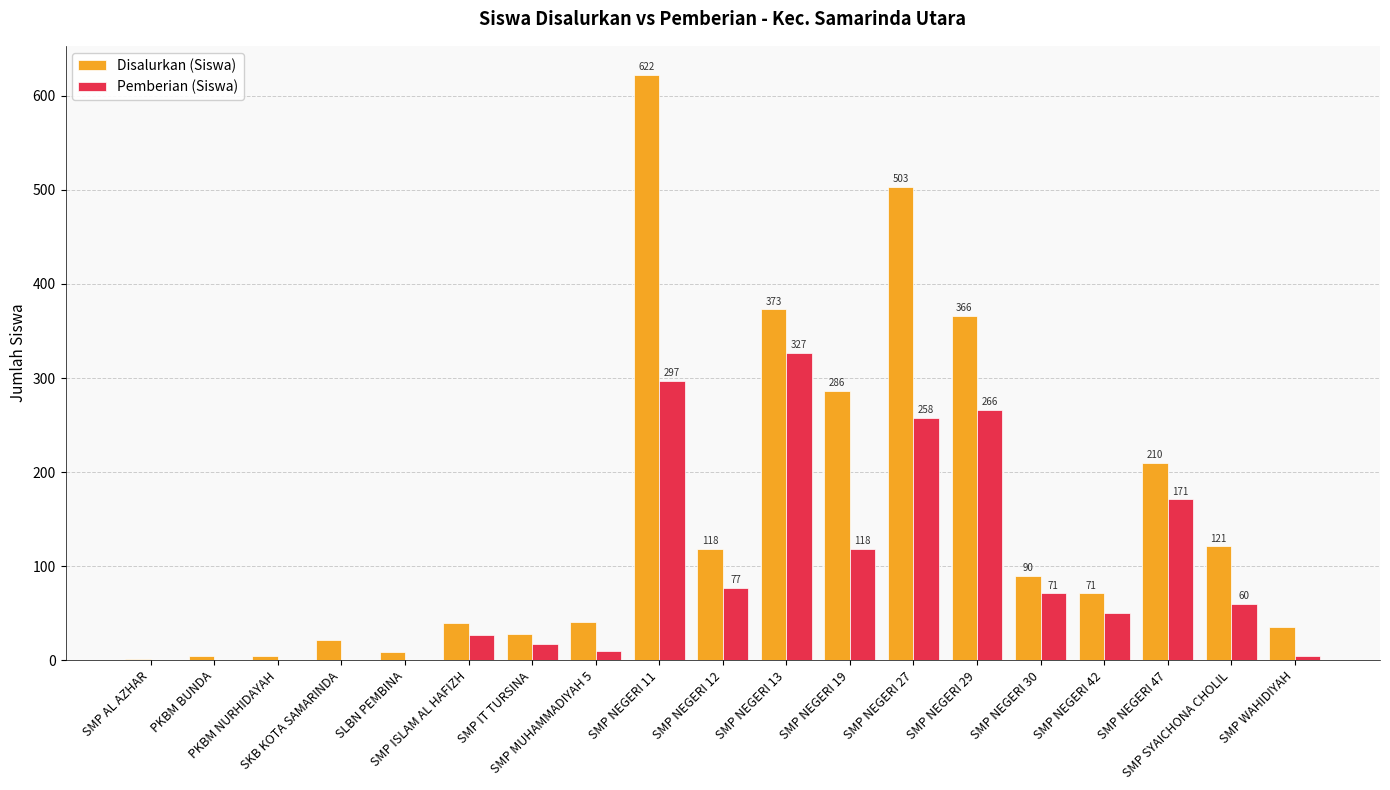

What is the sum of the Pemberian (Siswa) values at SMP MUHAMMADIYAH 5 and SMP NEGERI 19?

128